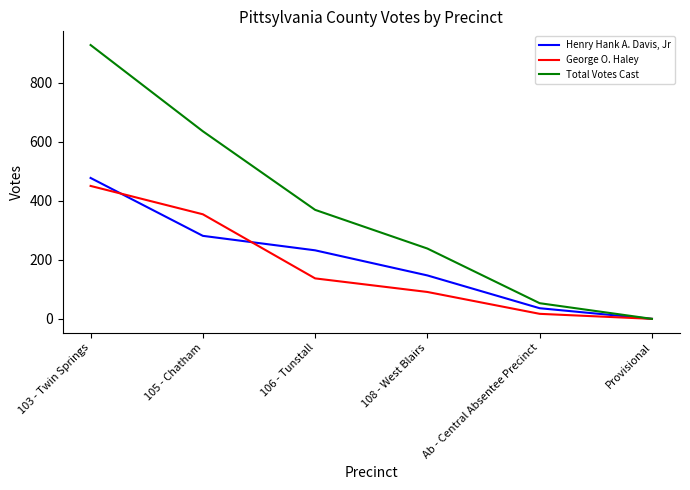

What position from the right is 103 - Twin Springs?

6